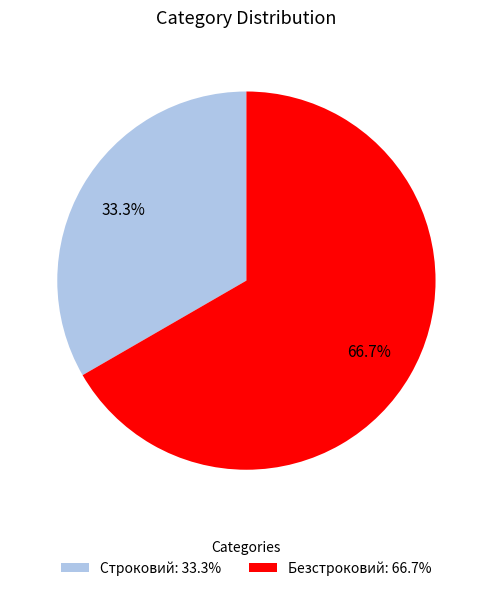

To the nearest percent, what is the difference between the Безстроковий and Строковий slice percentages?

33%